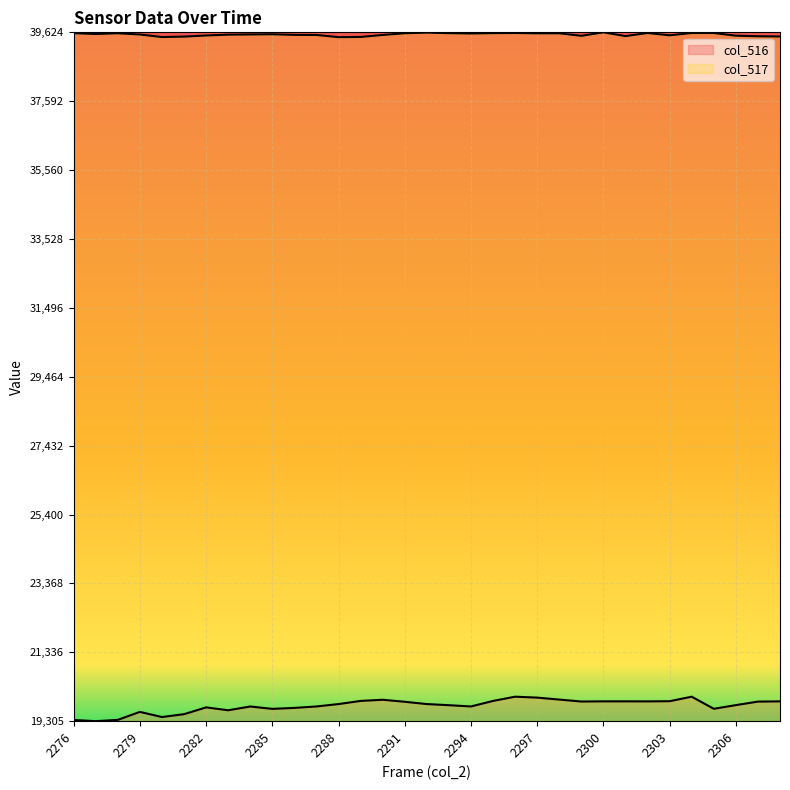

What is the difference between the highest and lowest values at 2308?

19613.0